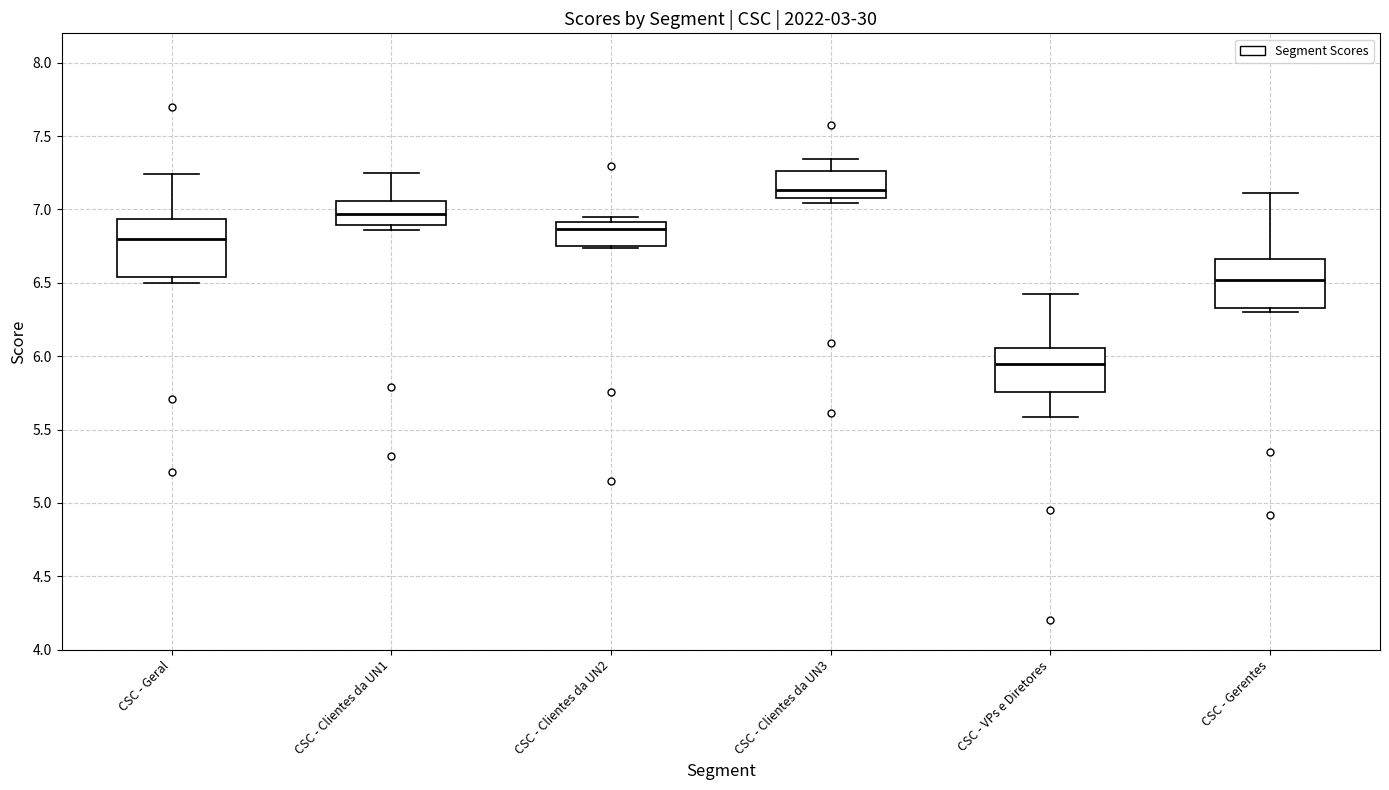

Reading left to right, transcribe this box plot: for each box, give where its median line is, the range the box spans, and where its two whiskers end, as read against the y-axis. The values are not printed on the chart, so give them approximately, as read against the axis.

CSC - Geral: median 6.80, box 6.55 to 6.95, whiskers 6.50 to 7.25
CSC - Clientes da UN1: median 6.95, box 6.90 to 7.05, whiskers 6.85 to 7.25
CSC - Clientes da UN2: median 6.85, box 6.75 to 6.90, whiskers 6.75 to 6.95
CSC - Clientes da UN3: median 7.15, box 7.05 to 7.25, whiskers 7.05 (just below the box's lower edge) to 7.35
CSC - VPs e Diretores: median 5.95, box 5.75 to 6.05, whiskers 5.60 to 6.45
CSC - Gerentes: median 6.50, box 6.35 to 6.65, whiskers 6.30 to 7.10